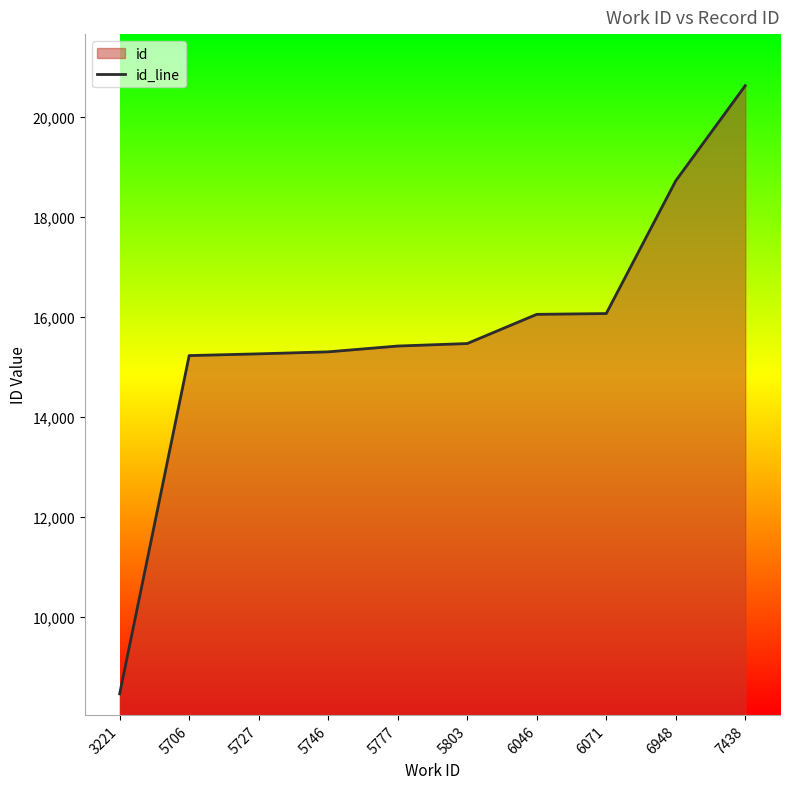

How many distinct data groups are displayed?

1